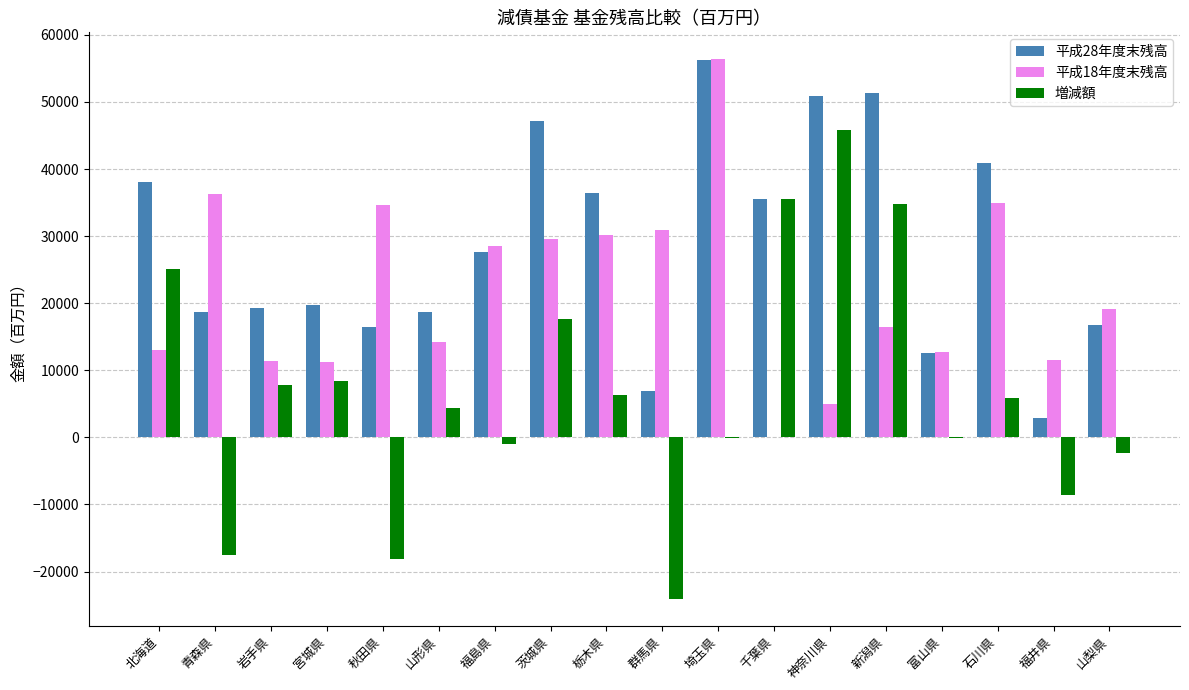

Are the bars horizontal?

No